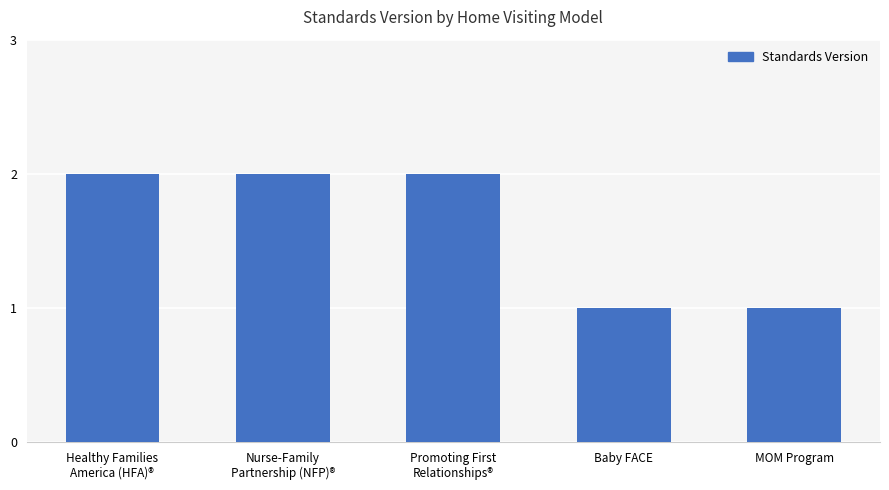

Count the values in the range 1 to 2.

5